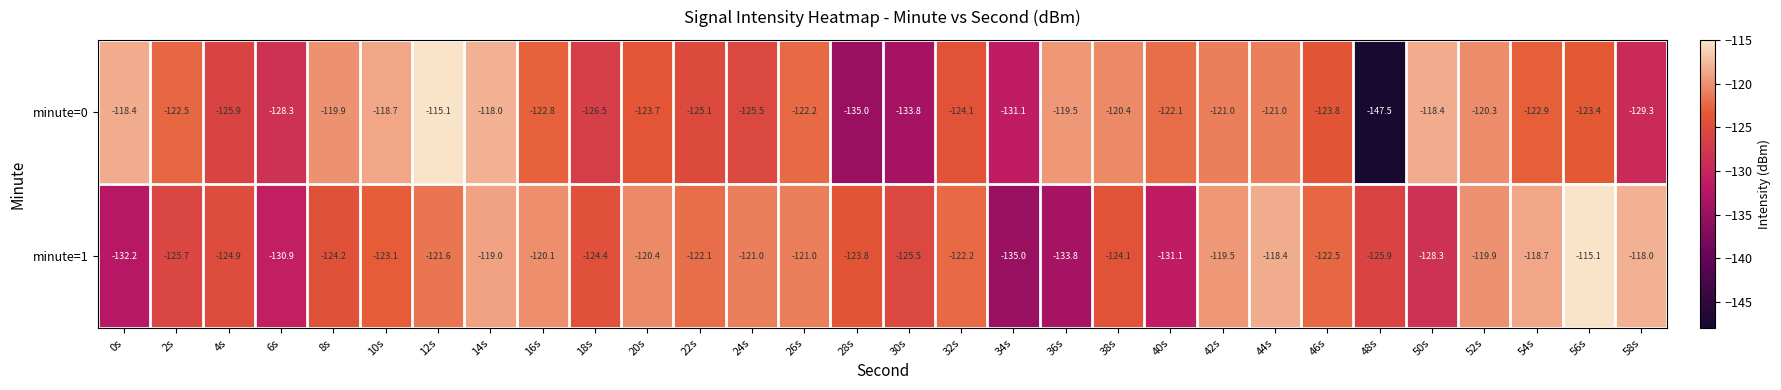

What is the difference between the highest and lowest values at 34s?

3.9